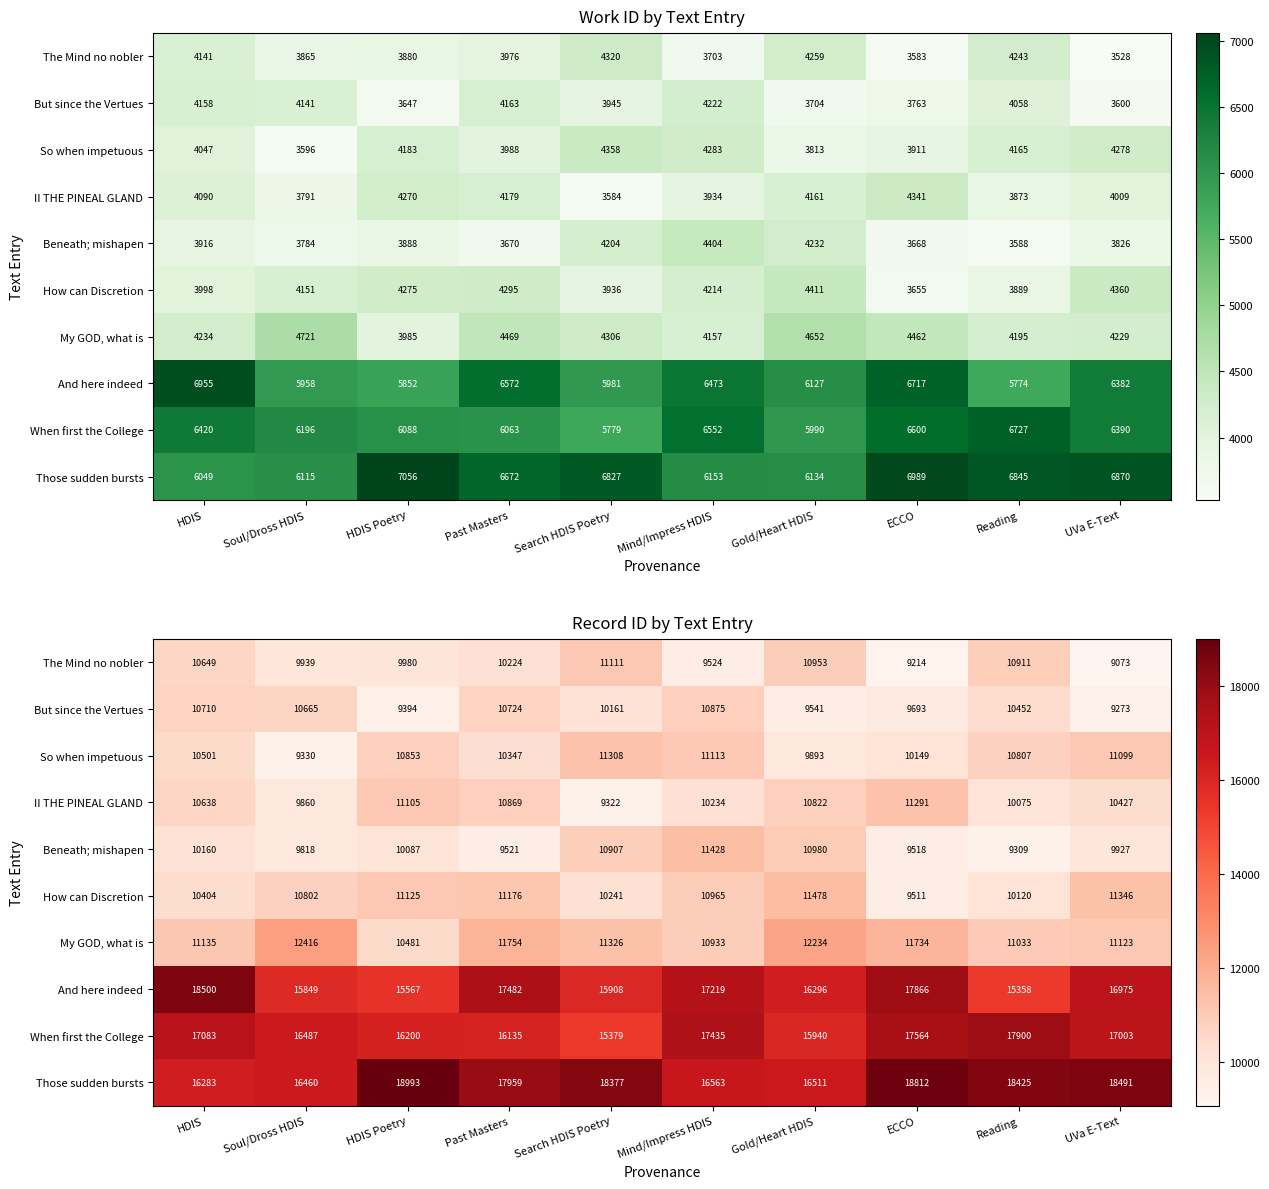

True or false: How can Discretion has a value of 10241.7 at Search HDIS Poetry.

True